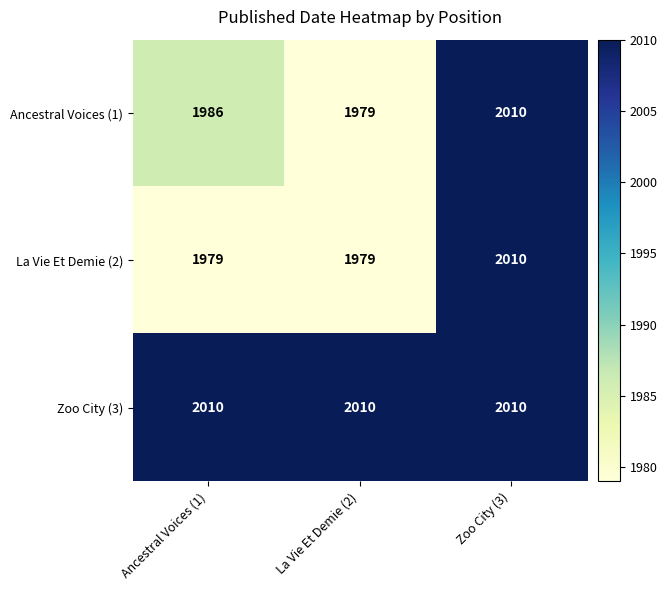

What value does the La Vie Et Demie (2) series have at La Vie Et Demie (2), to the nearest 10?

1980